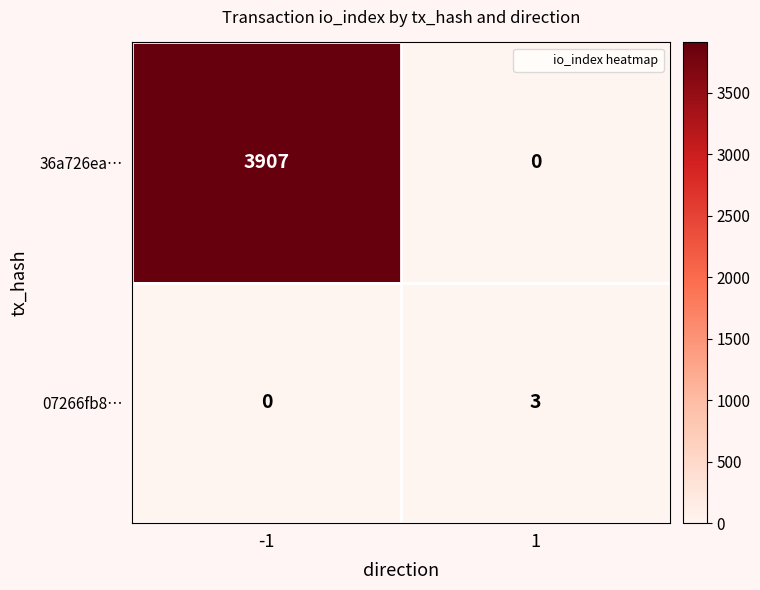

At which category is the sum across all series the highest?

-1